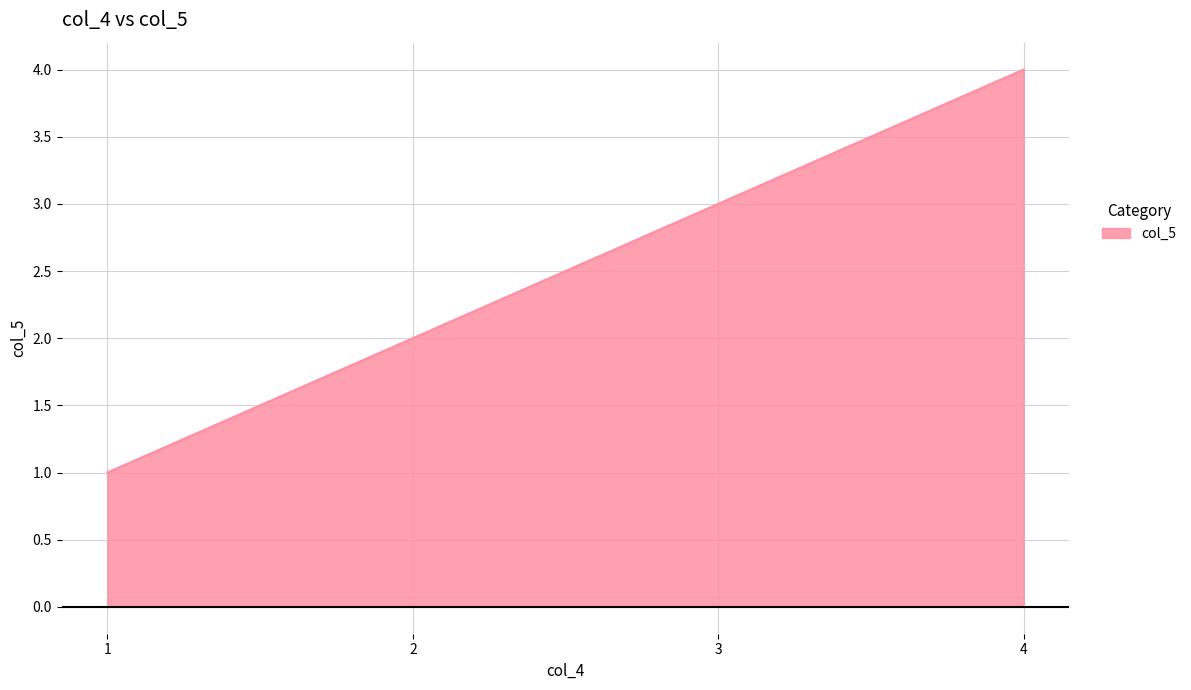

Which has a higher value, 4 or 2?

4